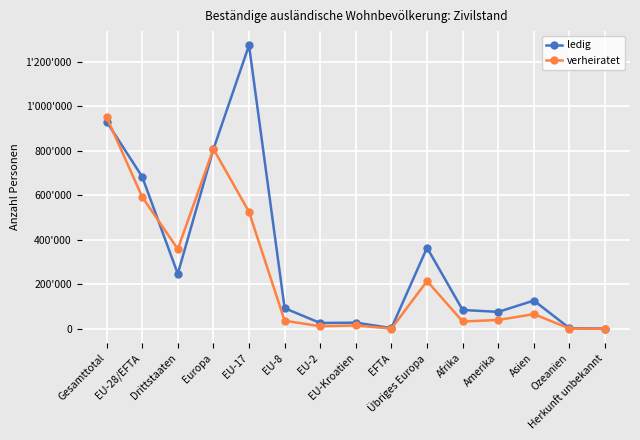

What is the greatest value displayed?

1273709